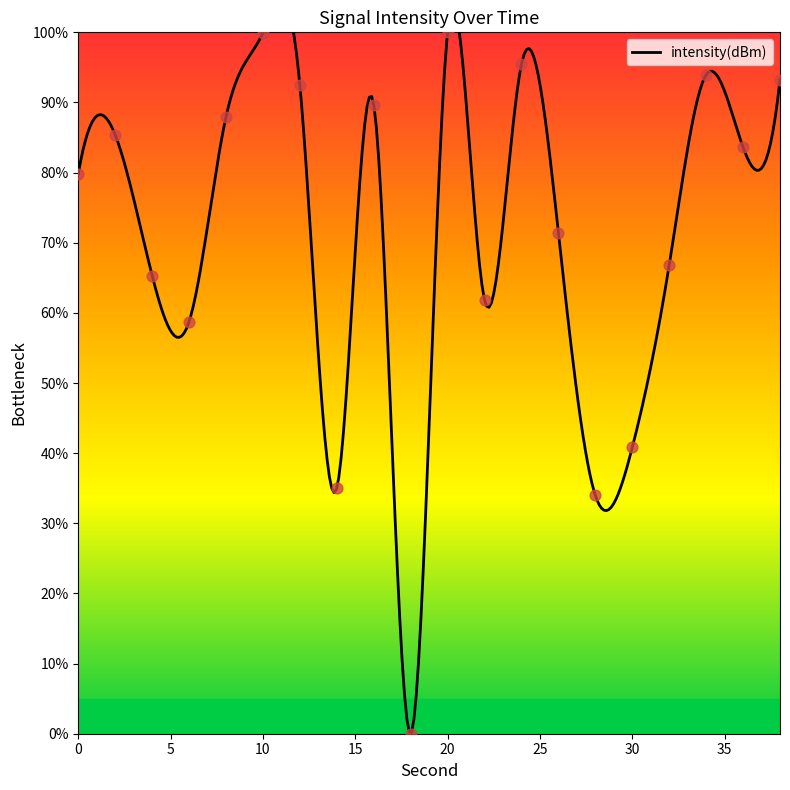

What is the change in value from 10 to 20?

+0.1